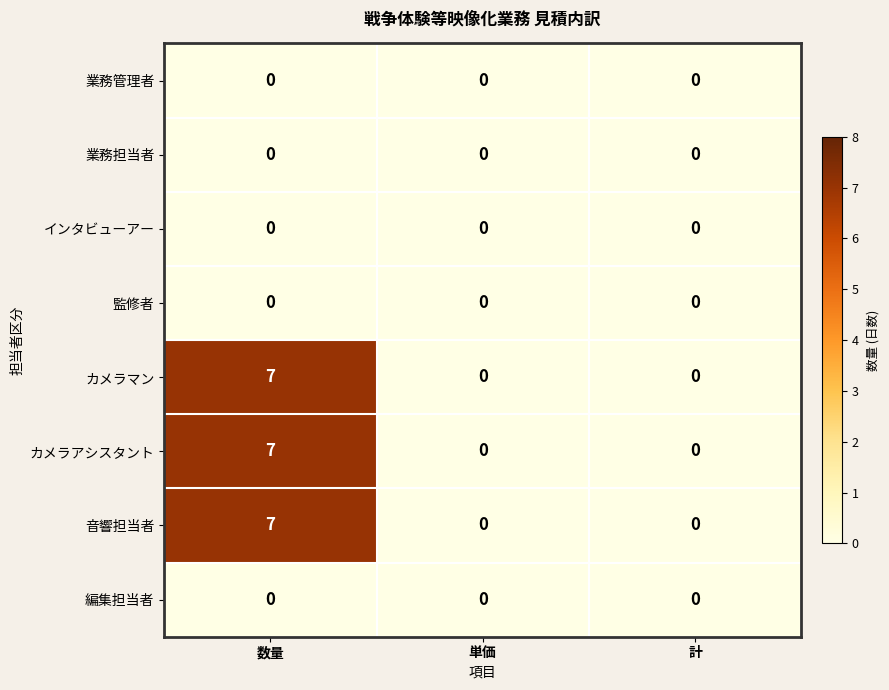

Reading left to right, transcribe all the data shown in this chart.

業務管理者: 数量=0	単価=0	計=0
業務担当者: 数量=0	単価=0	計=0
インタビューアー: 数量=0	単価=0	計=0
監修者: 数量=0	単価=0	計=0
カメラマン: 数量=7	単価=0	計=0
カメラアシスタント: 数量=7	単価=0	計=0
音響担当者: 数量=7	単価=0	計=0
編集担当者: 数量=0	単価=0	計=0